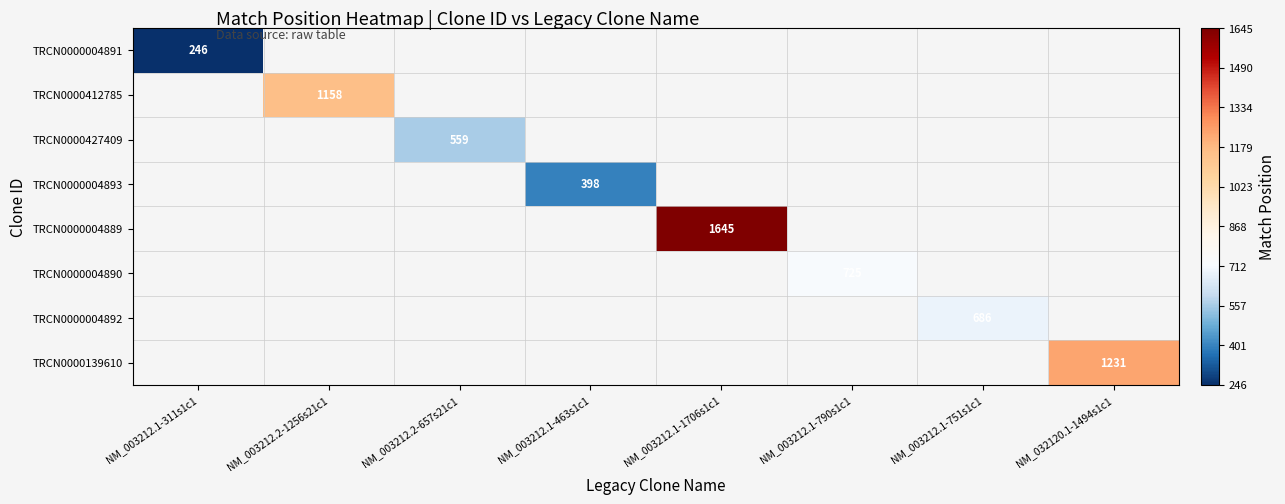

The value of TRCN0000004891 at NM_003212.1-311s1c1 is 97.6. True or false?

False